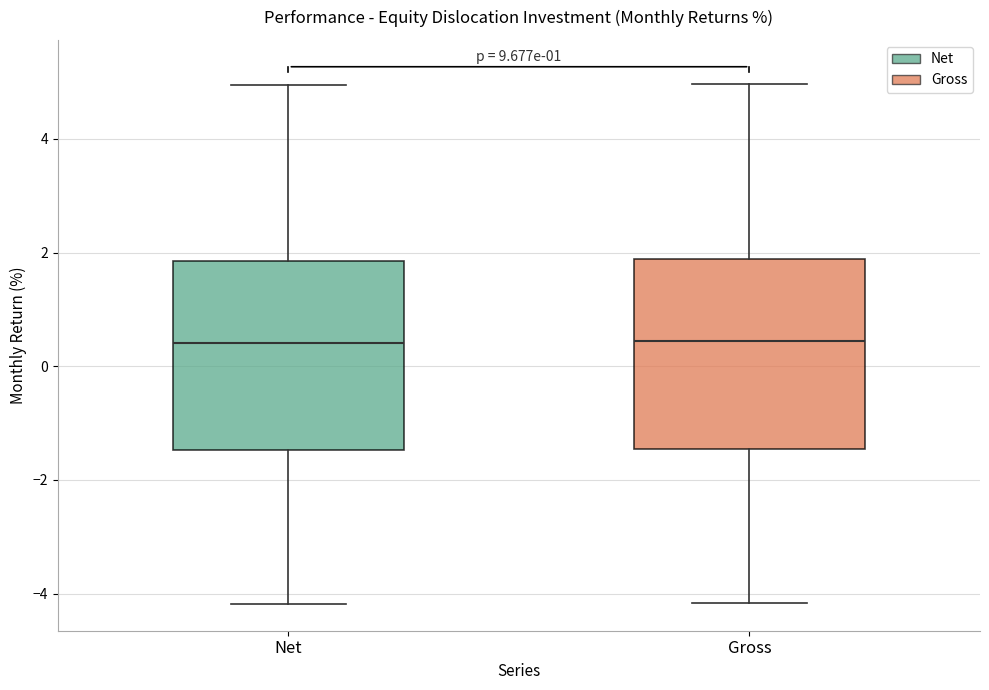

Reading left to right, transcribe this box plot: for each box, give where its median line is, the range the box spans, and where its two whiskers end, as read against the y-axis. The values are not printed on the chart, so give them approximately, as read against the axis.

Net: median 0.4, box -1.4 to 1.8, whiskers -4.2 to 5.0
Gross: median 0.4, box -1.4 to 1.8, whiskers -4.2 to 5.0